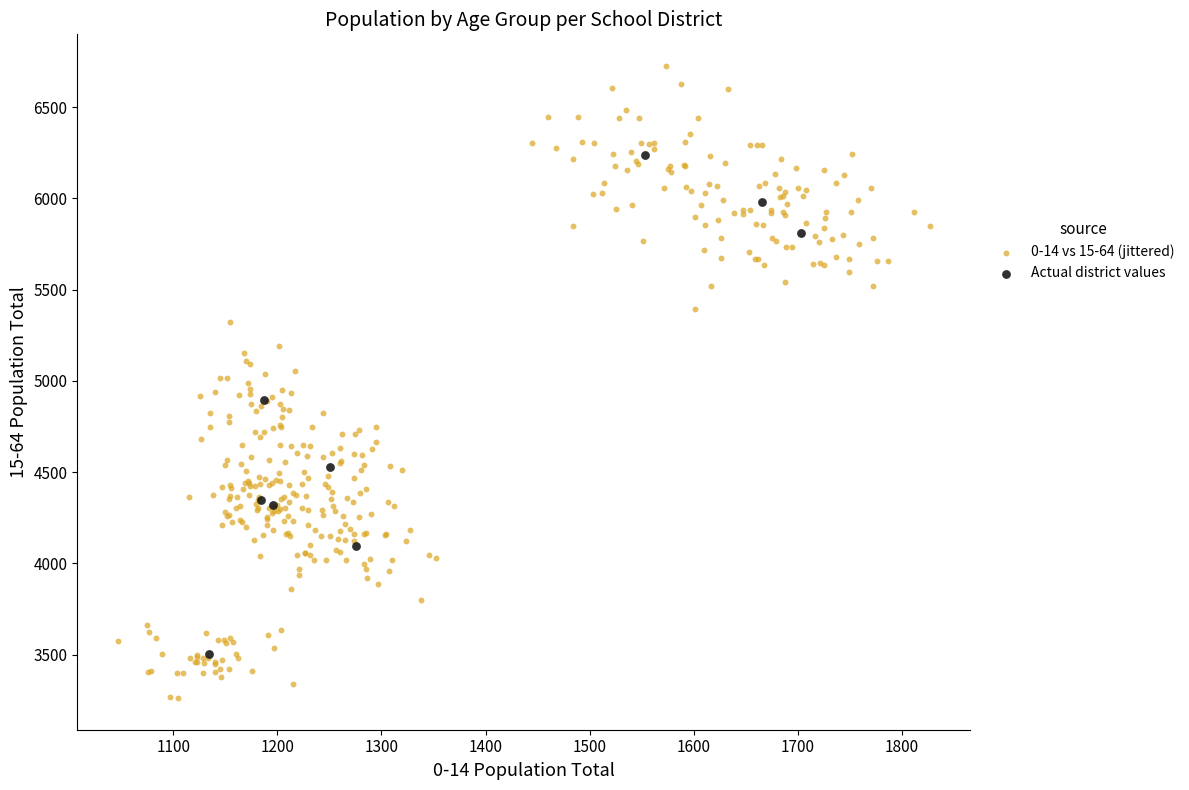

Which series has the largest Y range (max minus min)?

0-14 vs 15-64 (jittered)